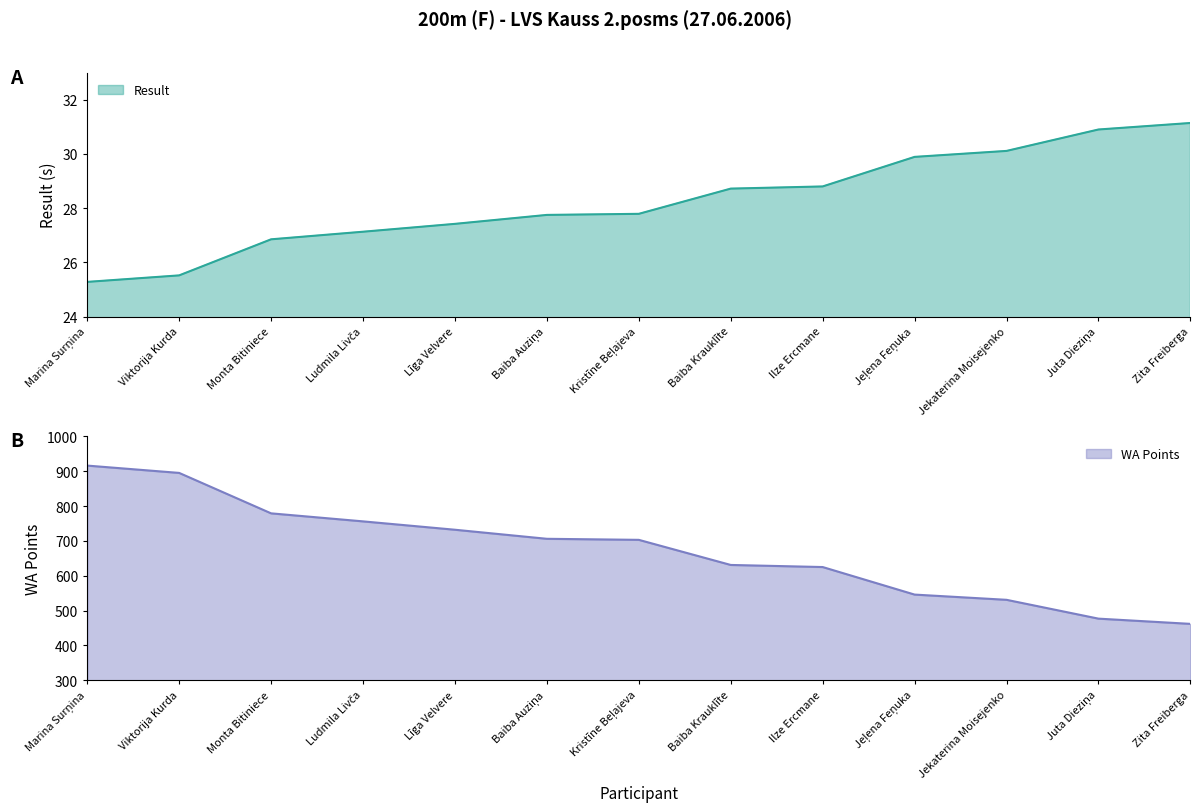

At Jeļena Feņuka, list the series in order from smallest to largest.

Result, WA